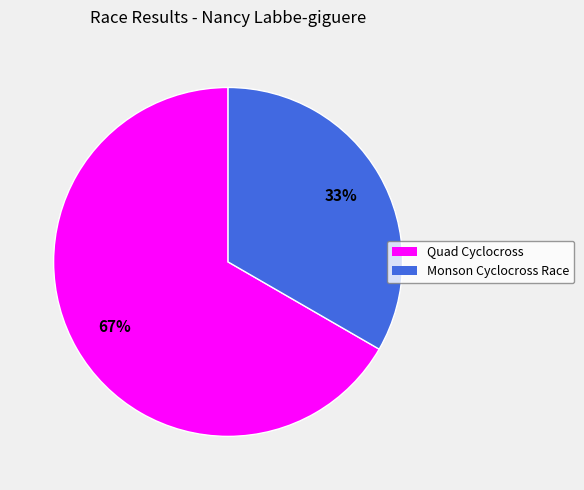

To the nearest percent, what is the combined percentage of Monson Cyclocross Race and Quad Cyclocross?

100%